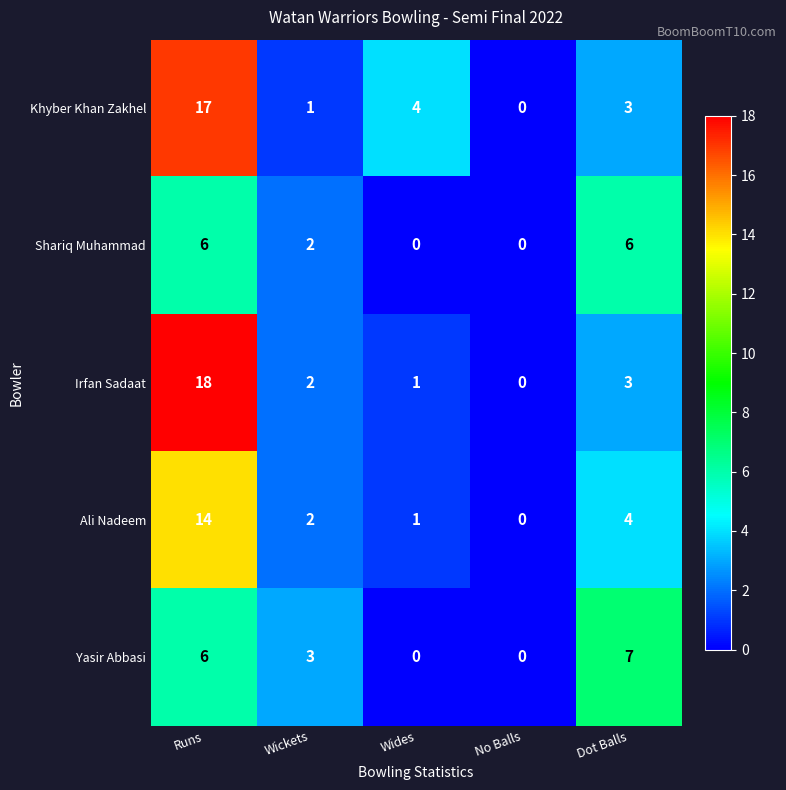

Reading left to right, what are all the values shown in this chart?

Khyber Khan Zakhel: 17	1	4	0	3
Shariq Muhammad: 6	2	0	0	6
Irfan Sadaat: 18	2	1	0	3
Ali Nadeem: 14	2	1	0	4
Yasir Abbasi: 6	3	0	0	7